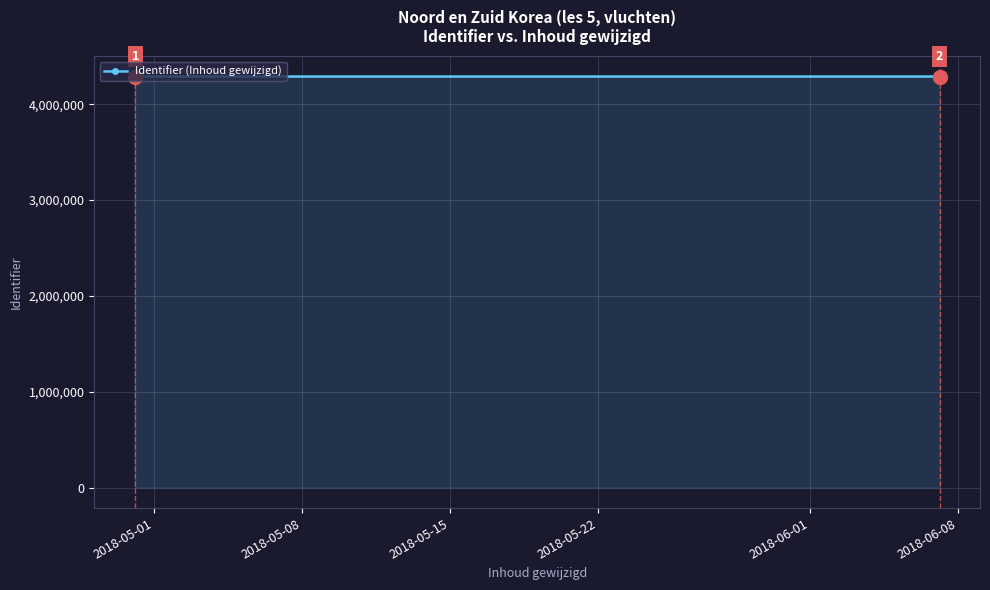

What is the value of the 6th point from the left?

4289580